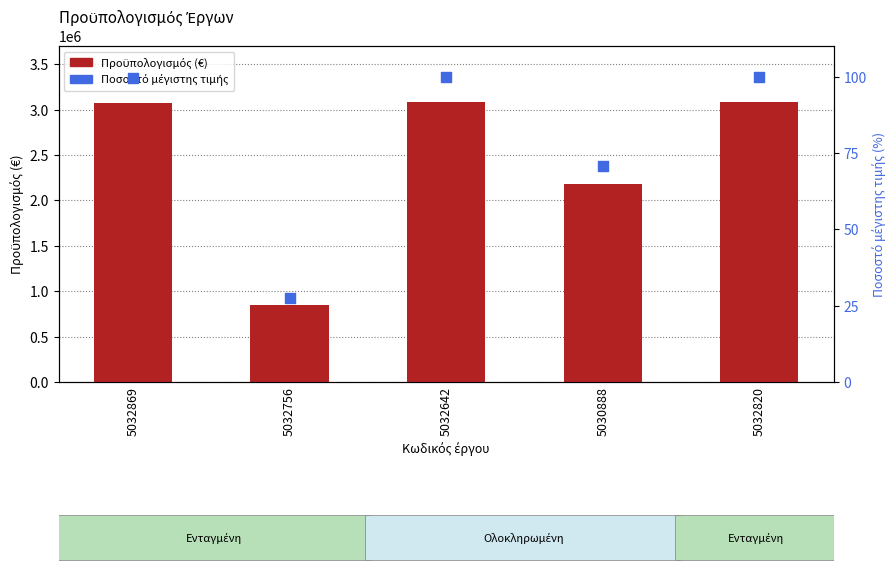

At how many categories does at least one series exceed 1822774?

4